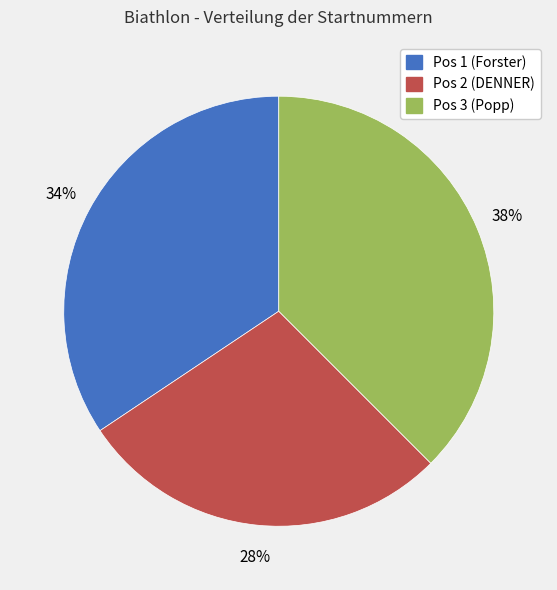

How many segments does this pie chart have?

3